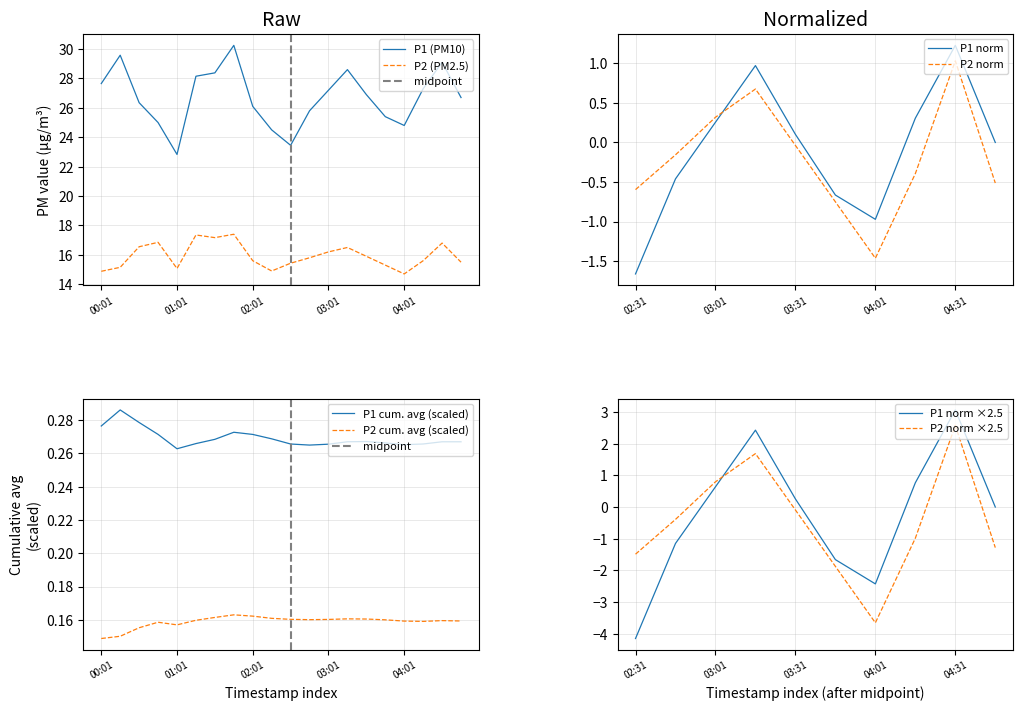

What is the sum of the P2 values at 02:46 and 02:16?

30.7